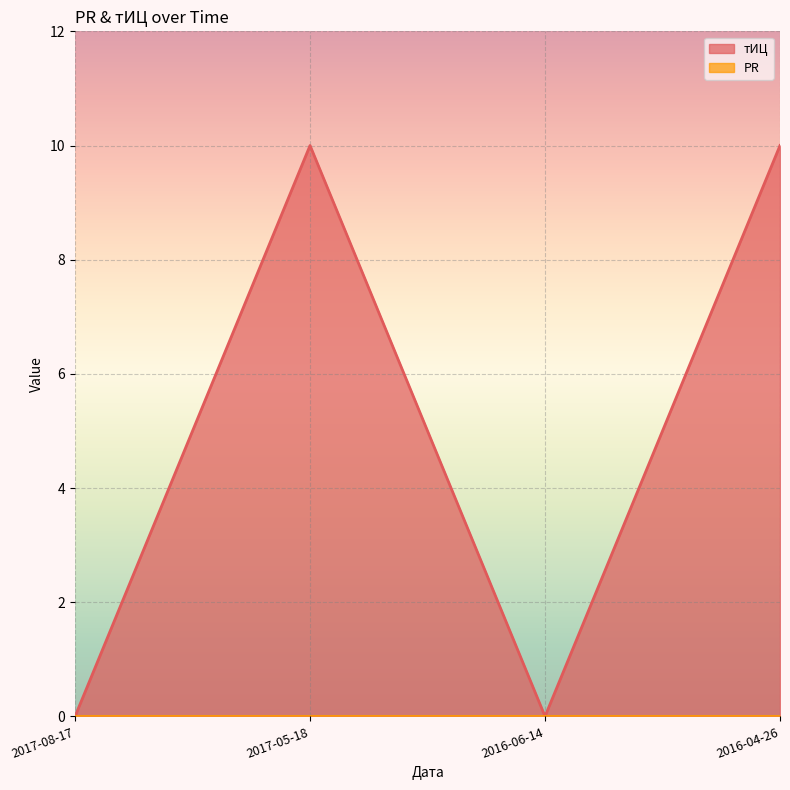

What is the average value?

5